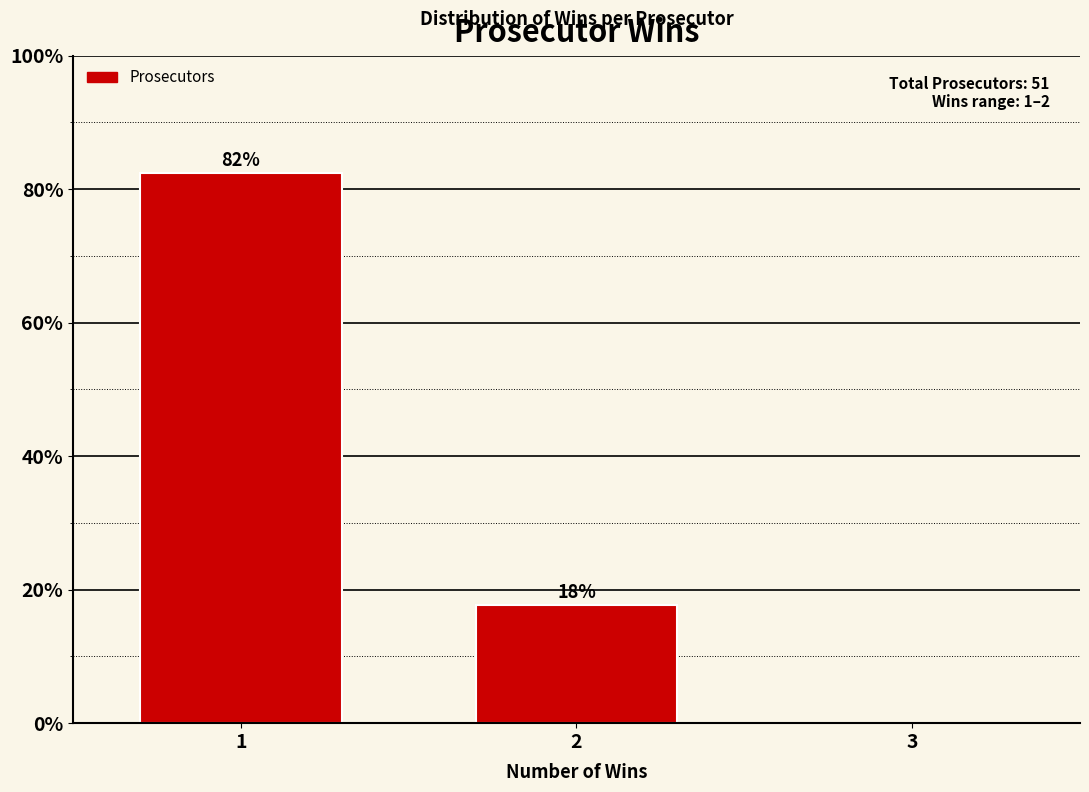

What is the value of the 1st bar from the left?

82.4